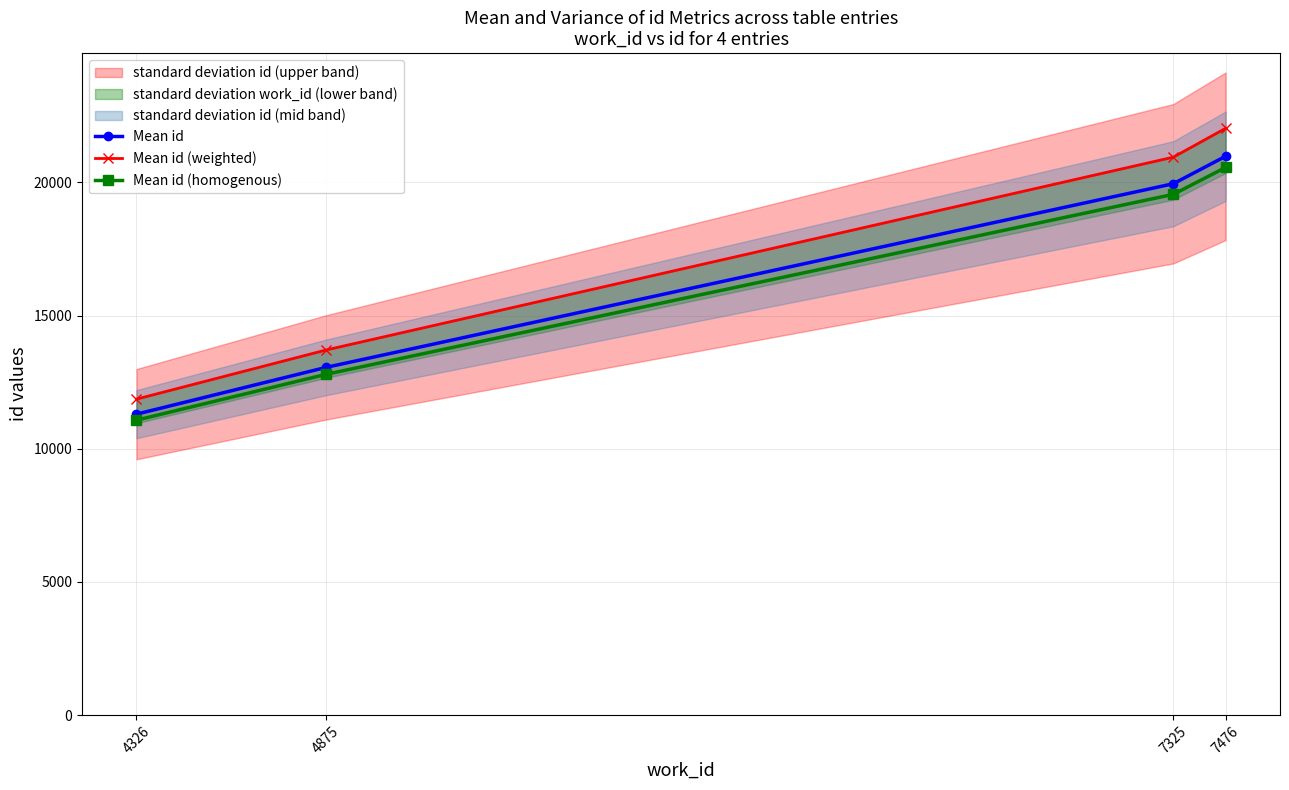

How many data points does each series have?

4